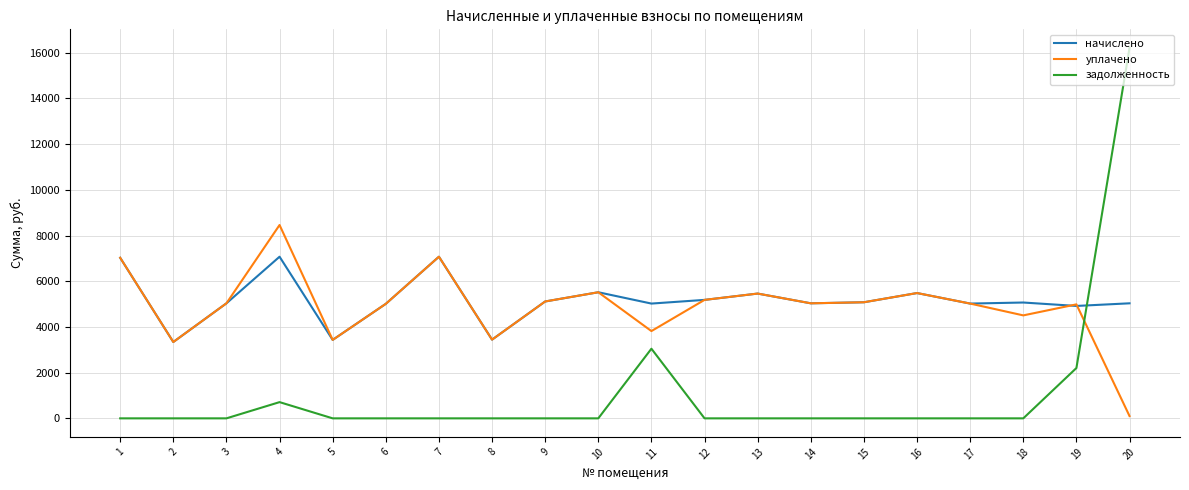

The value of уплачено at 3 is 5034.2. True or false?

True